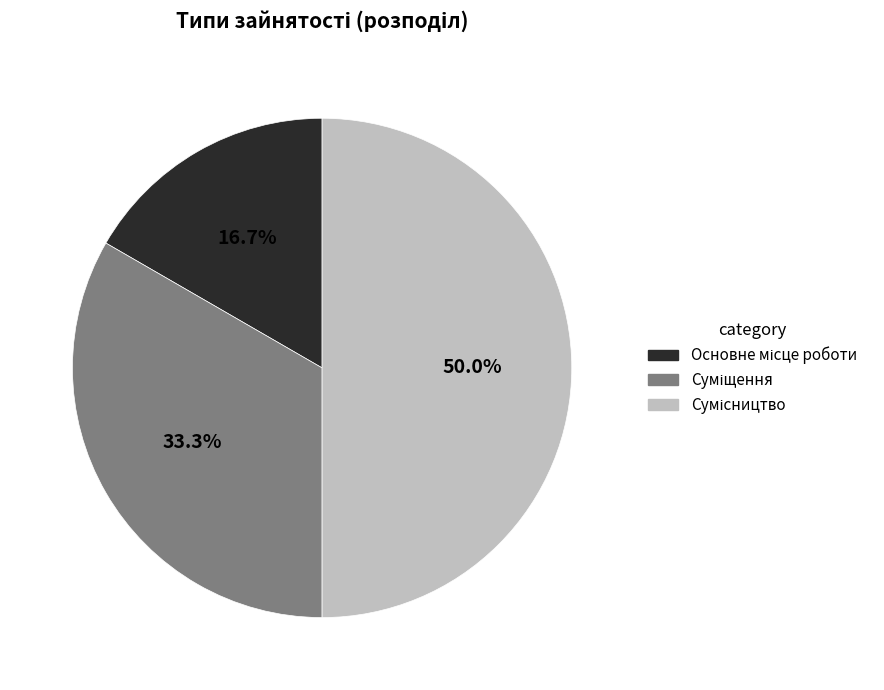

To the nearest percent, what is the average slice percentage?

33%